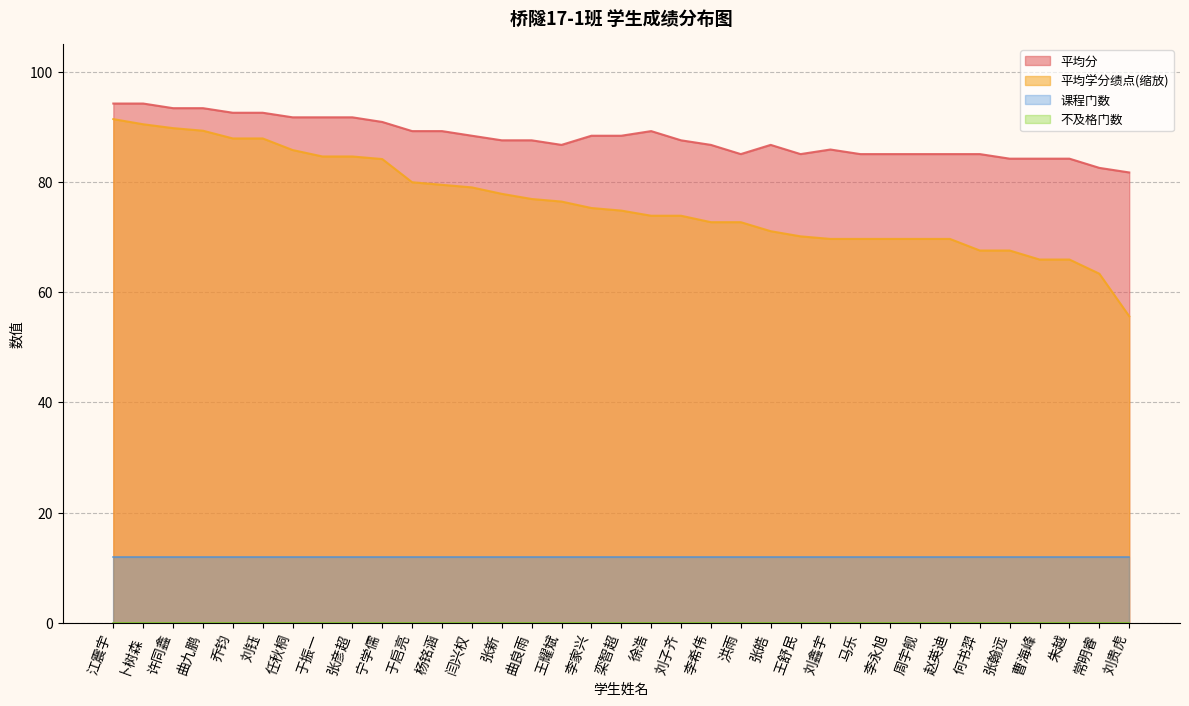

Is it true that 平均学分绩点(缩放) equals 65.9 at 曹海峰?

True